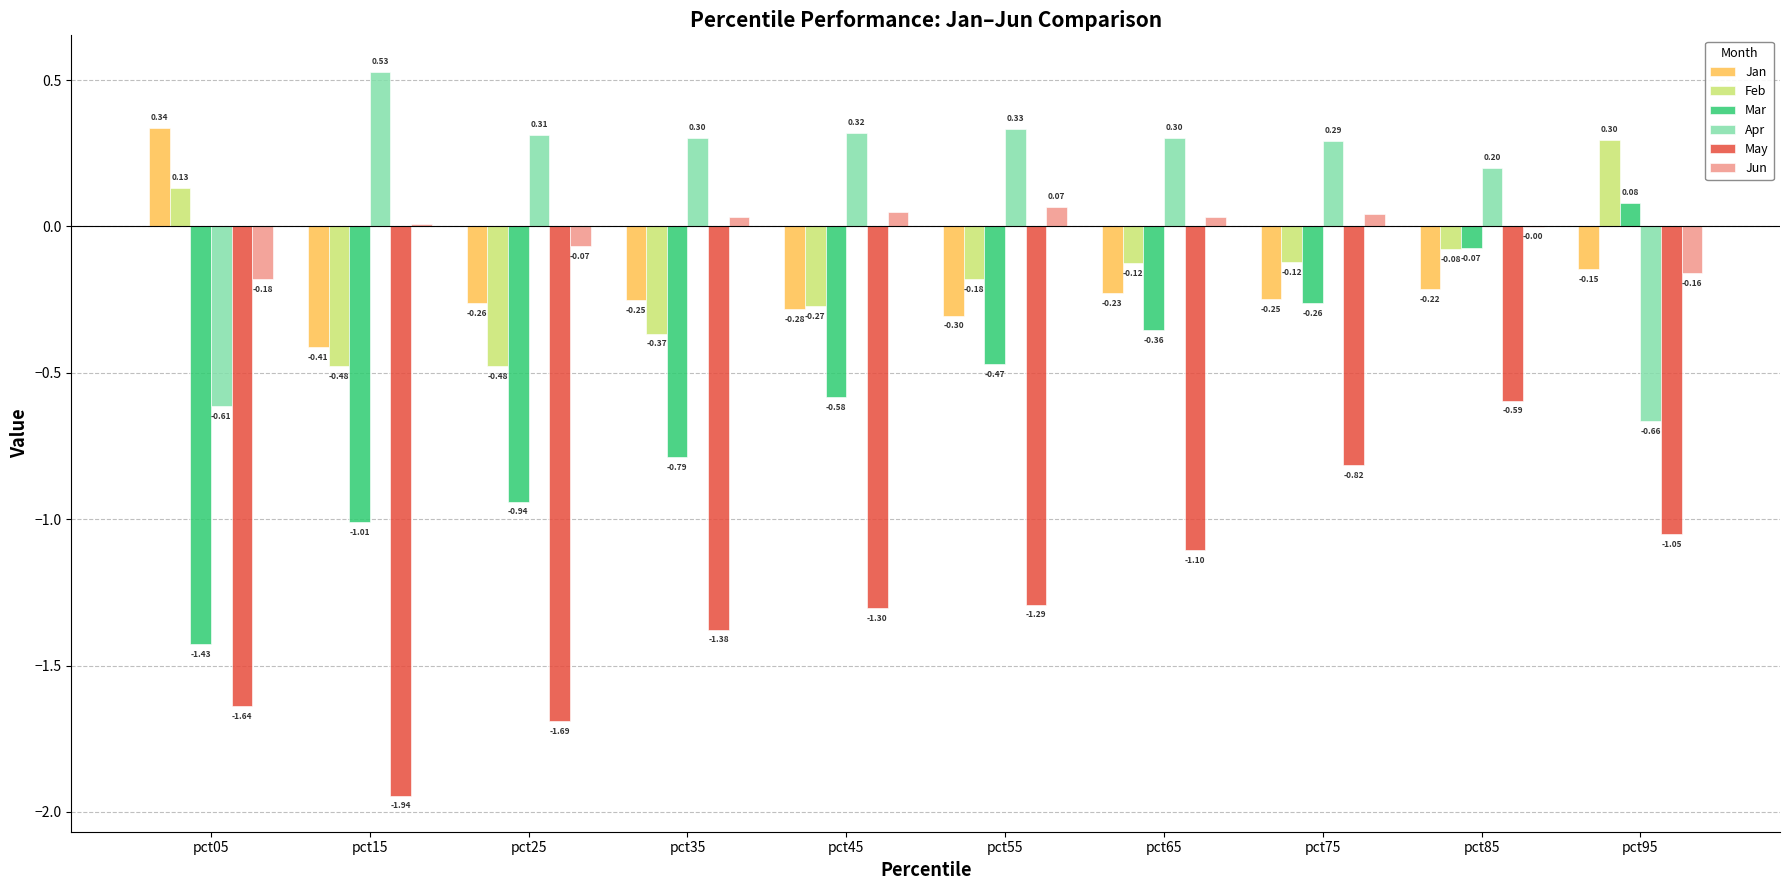

How many values in Feb are above zero?

2